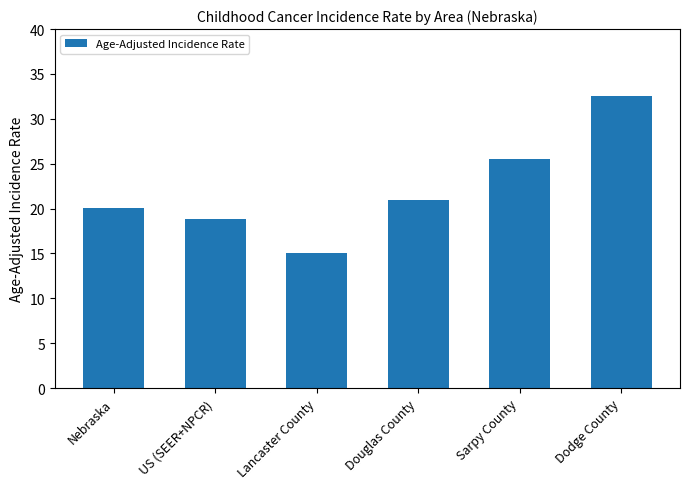

What is the sum of the values at Dodge County and Lancaster County?

47.7